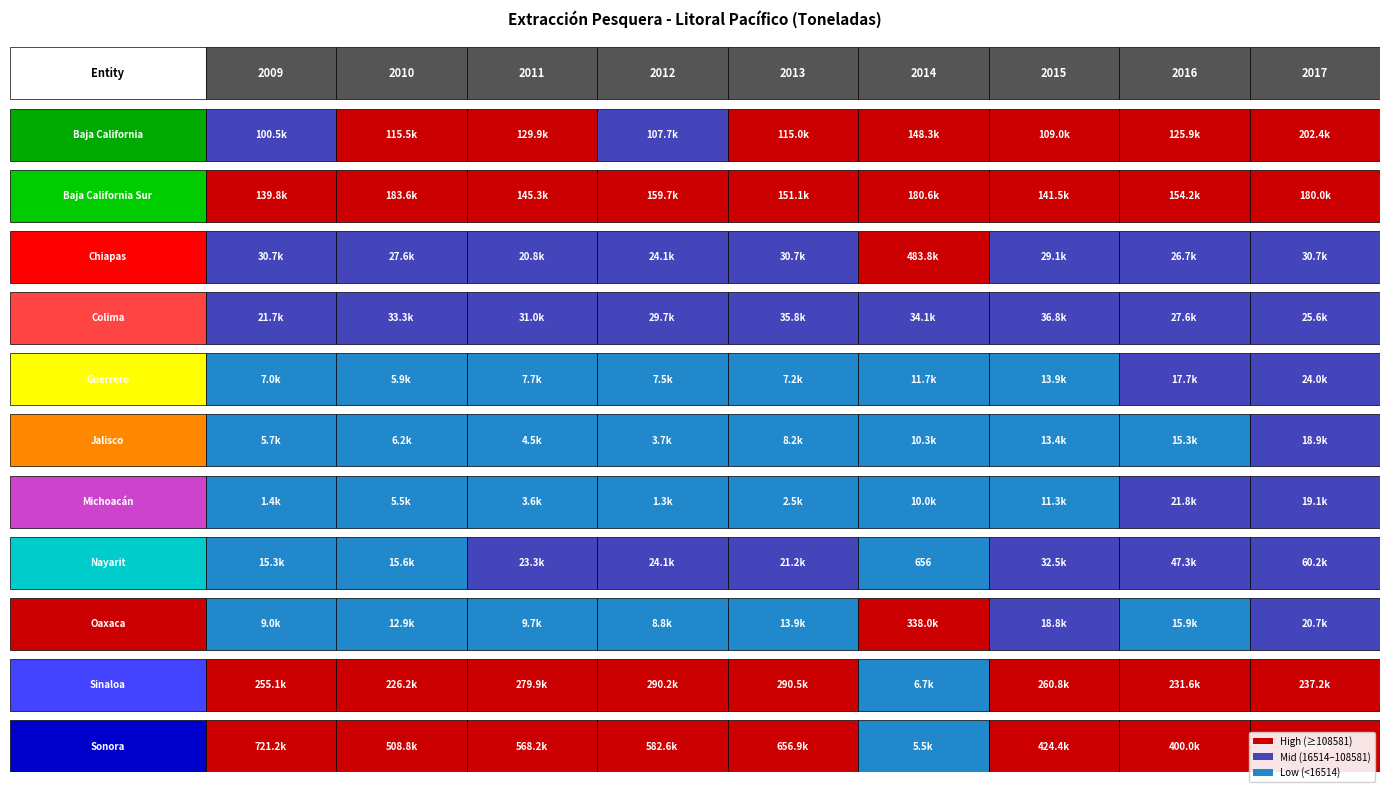

What is the difference between the Baja California values at Michoacán and Baja California Sur?

6506